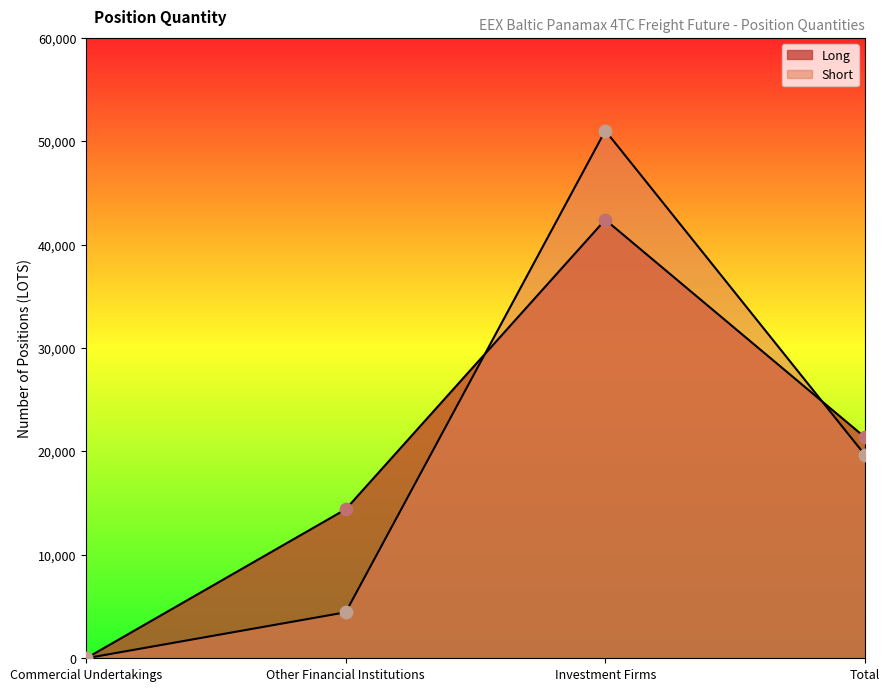

Which series has the largest total across all categories?

Long